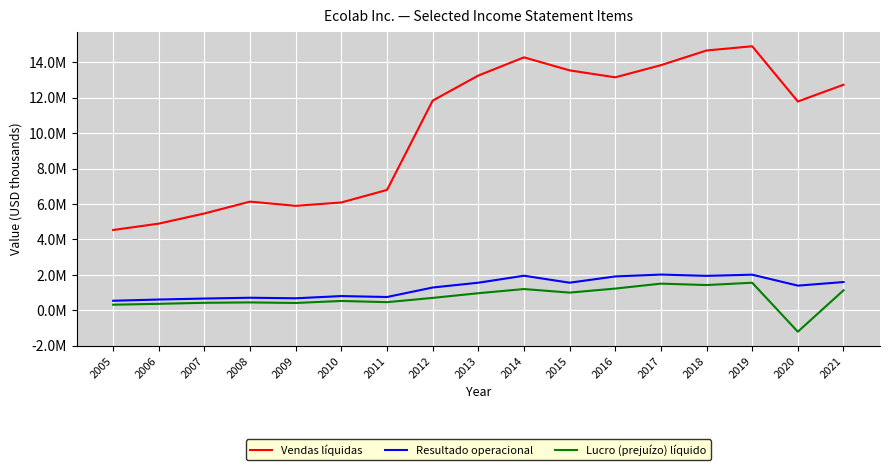

What is the difference between the highest and lowest values at 2010?

5559400